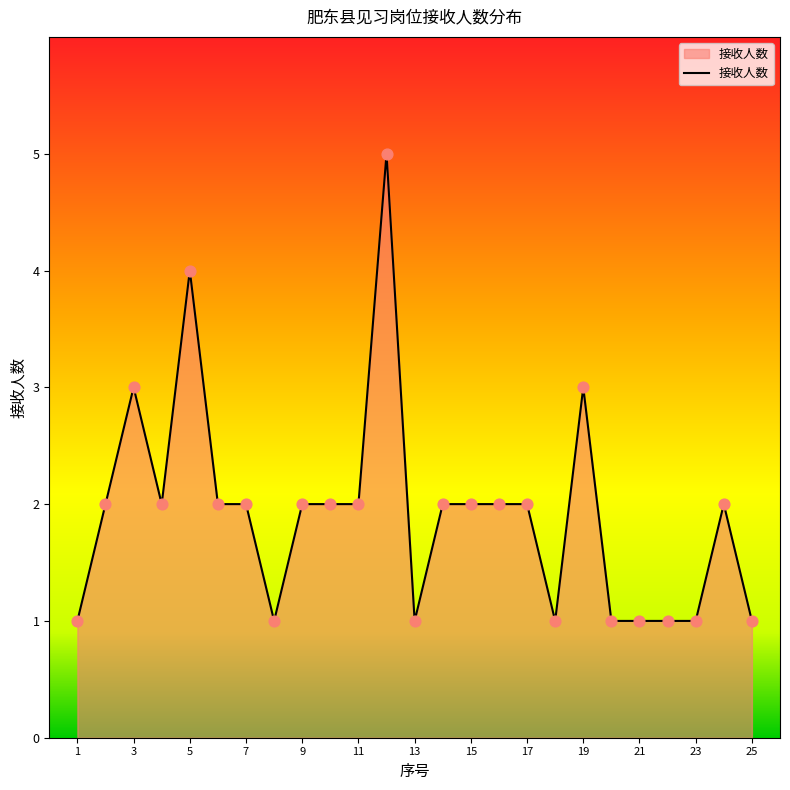

What is the difference between the maximum and minimum values?

4